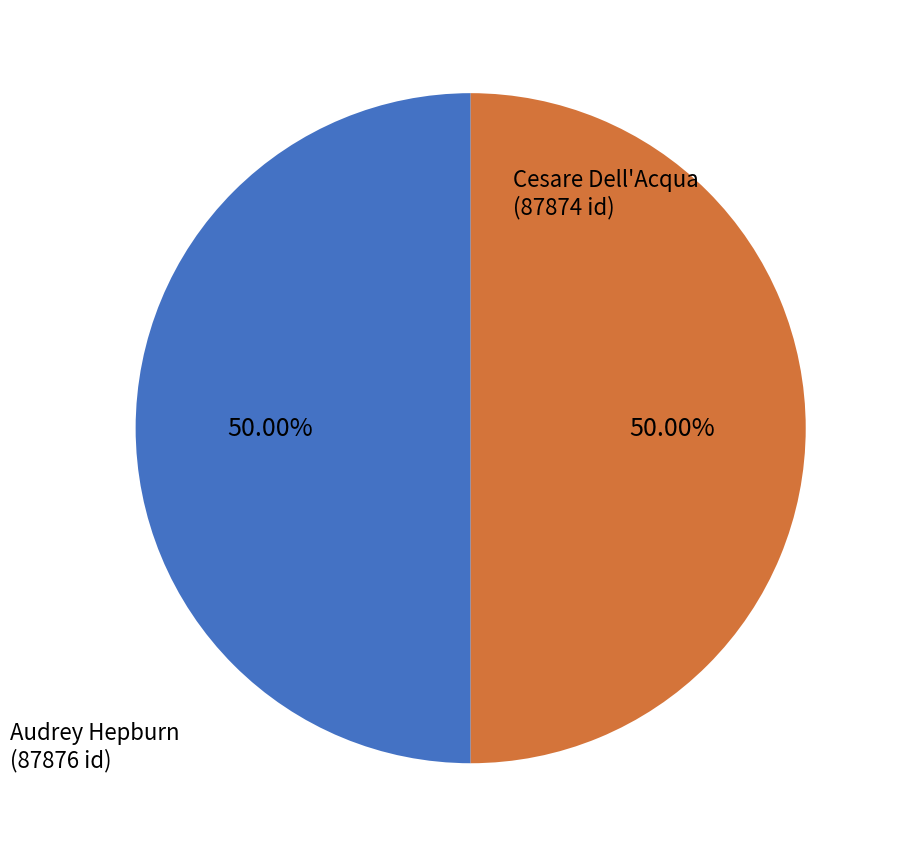

True or false: Cesare Dell'Acqua accounts for 50% of the total.

True